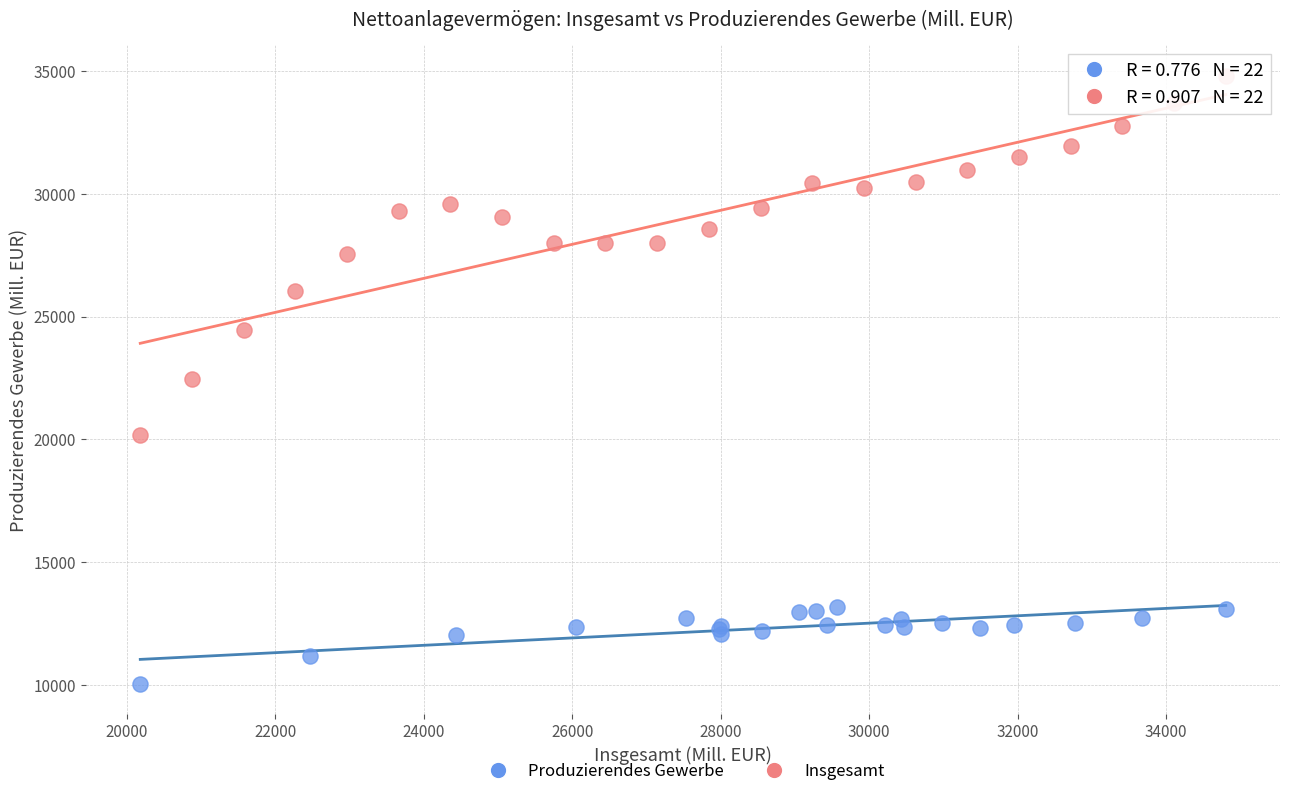

Which series contains the lowest Y value?

Produzierendes Gewerbe